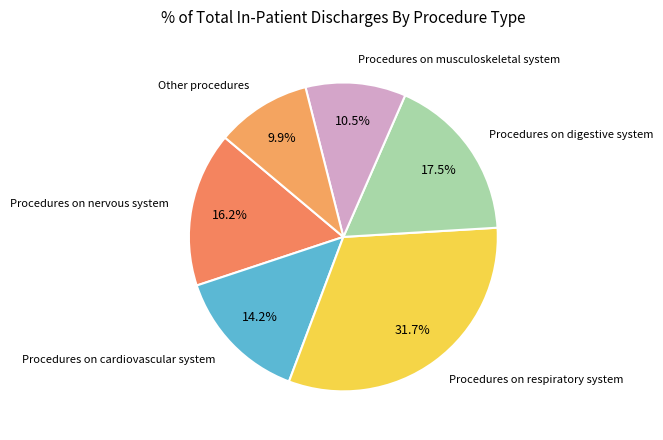

Which slice is the smallest?

Other procedures